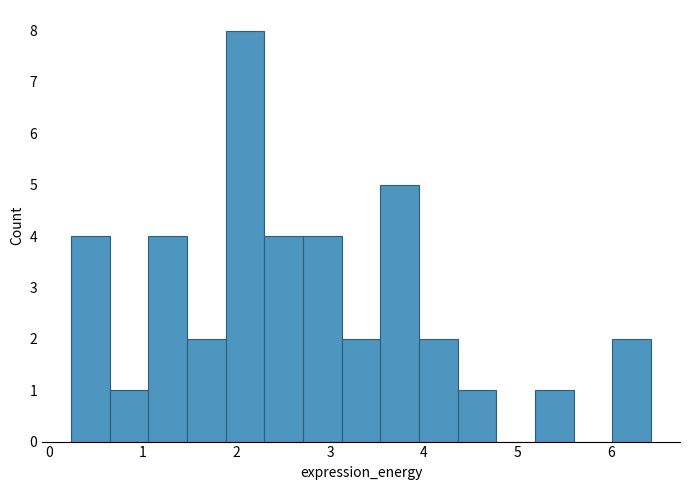

Which range on the x-axis has the tallest bar?

1.9 to 2.3